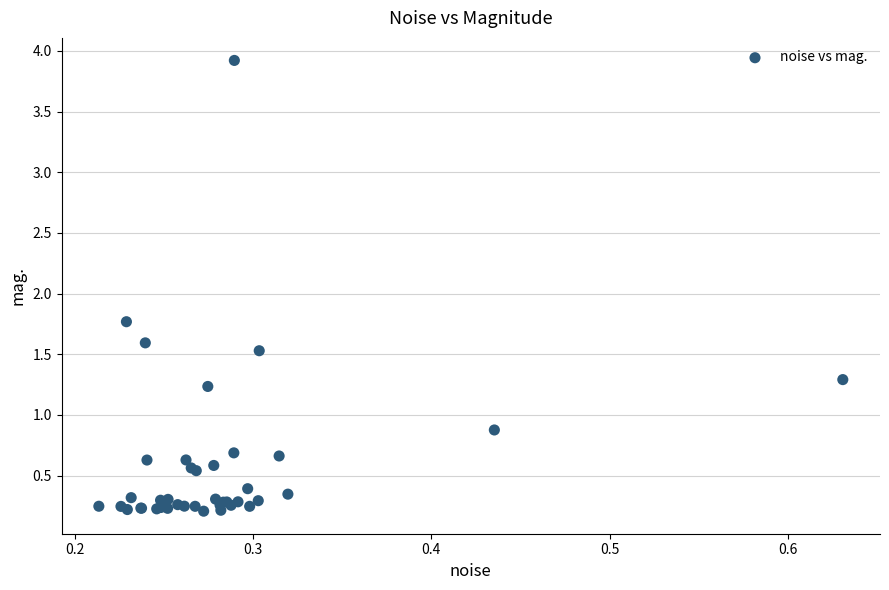

What Y value in the scatter plot is closest to 2?

1.8